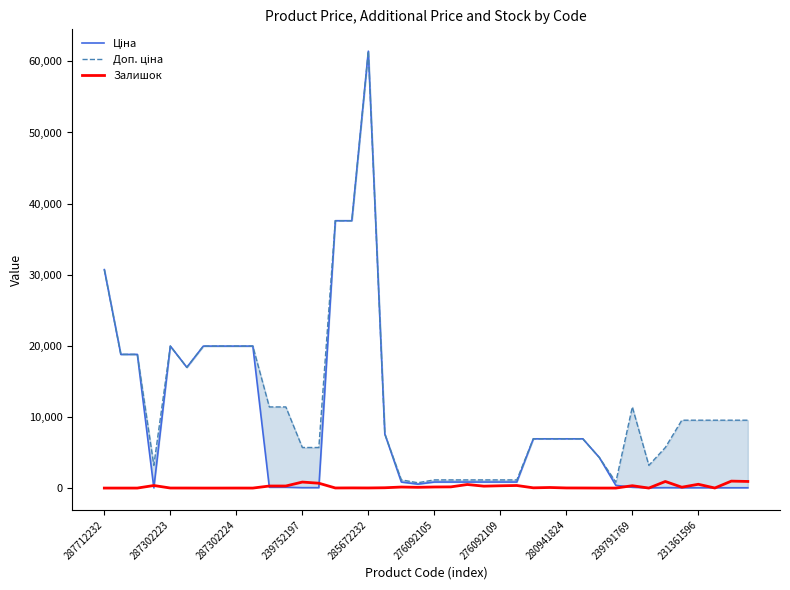

Reading left to right, extract all data points from this chart.

Ціна: 30717.1	18796.8	18796.8	32.0	19964.2	16976.3	19964.2	19964.2	19964.2	19964.2	114.1	114.1	57.0	57.0	37593.6	37593.6	61434.3	7596.5	848.4	551.5	848.4	848.4	848.4	848.4	848.4	848.4	6925.7	6925.7	6925.7	6925.7	4295.4	380.4	114.1	31.9	57.0	42.4	42.4	42.4	42.4	42.4
Доп. ціна: 30717.1	18796.8	18796.8	3205.0	19964.2	16976.3	19964.2	19964.2	19964.2	19964.2	11410.0	11410.0	5705.0	5705.0	37593.6	37593.6	61434.3	7596.5	1149.7	747.0	1149.7	1149.7	1149.7	1149.7	1149.7	1149.7	6925.7	6925.7	6925.7	6925.7	4295.0	835.0	11410.0	3195.0	5705.0	9544.0	9544.0	9544.0	9544.0	9544.0
Залишок: 0.0	0.0	0.0	360.0	7.0	5.0	0.0	0.0	3.0	0.0	289.0	290.0	845.0	683.0	13.0	23.0	16.0	44.0	145.0	107.0	151.0	167.0	500.0	269.0	323.0	362.0	34.0	81.0	17.0	12.0	2.0	0.0	331.0	0.0	927.0	121.0	534.0	8.0	977.0	930.0